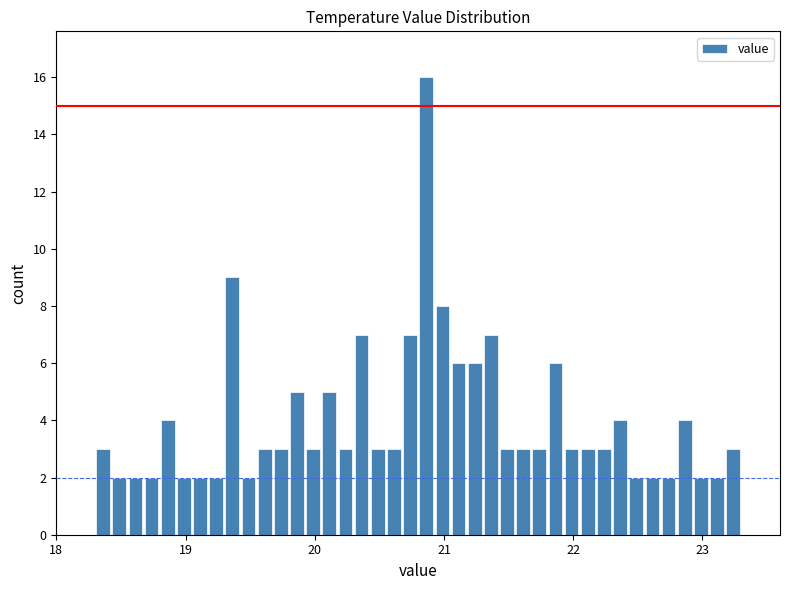

Around what value on the x-axis is the tallest bar? Give the approximate position of its centre, as read against the axis.

20.9